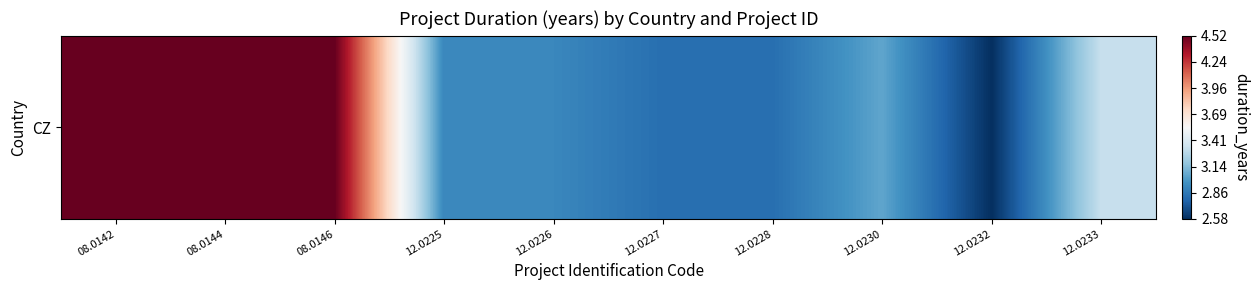

Reading left to right, what are all the values shown in this chart?

08.0142=4.5	08.0144=4.5	08.0146=4.5	12.0225=2.9	12.0226=2.9	12.0227=2.8	12.0228=2.8	12.0230=3.0	12.0232=2.6	12.0233=3.3